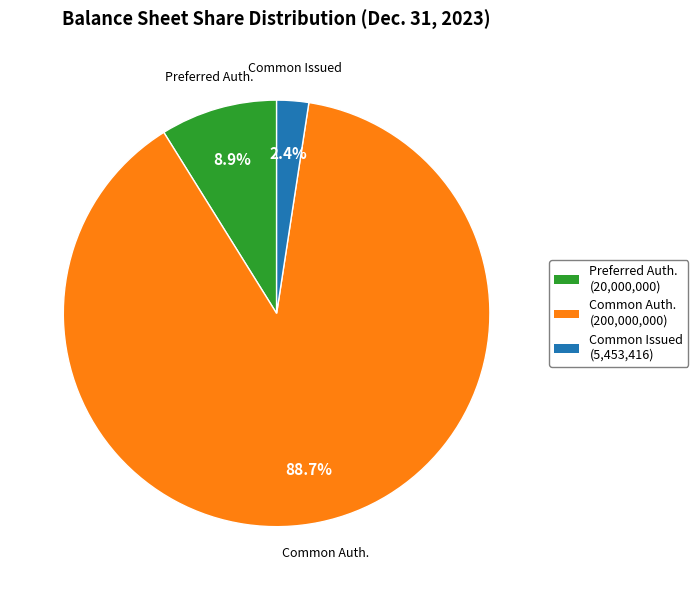

Is there any slice that represents more than half of the pie?

Yes